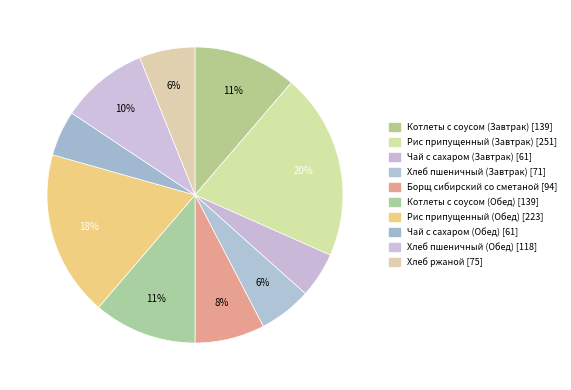

To the nearest percent, what portion does Рис припущенный (Обед) represent?

18%